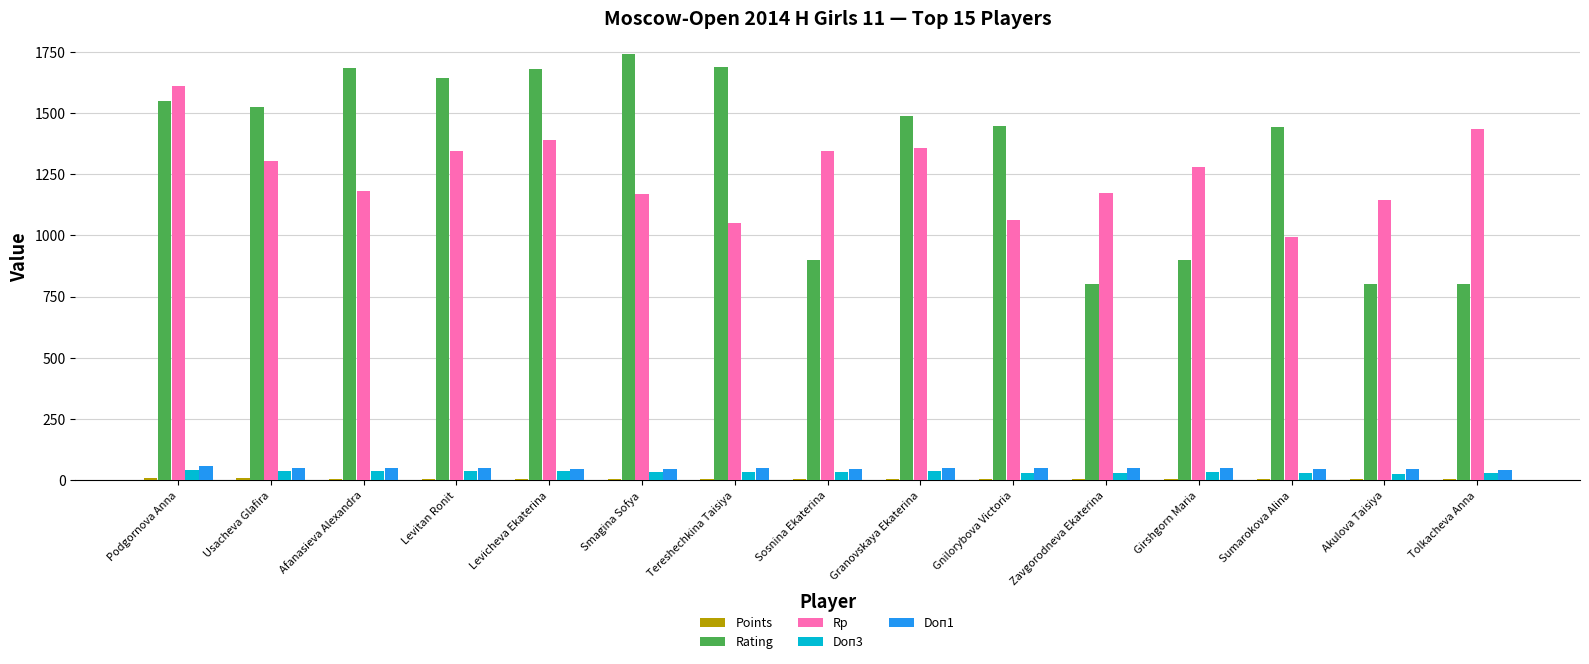

Which series has the widest spread of values?

Rating